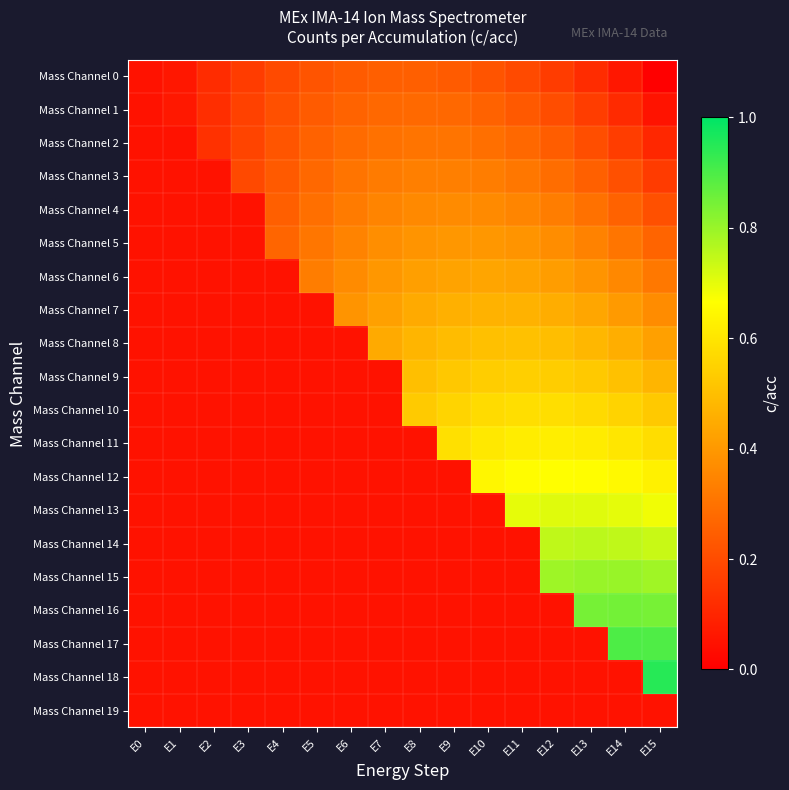

At how many categories does at least one series exceed 0?

16